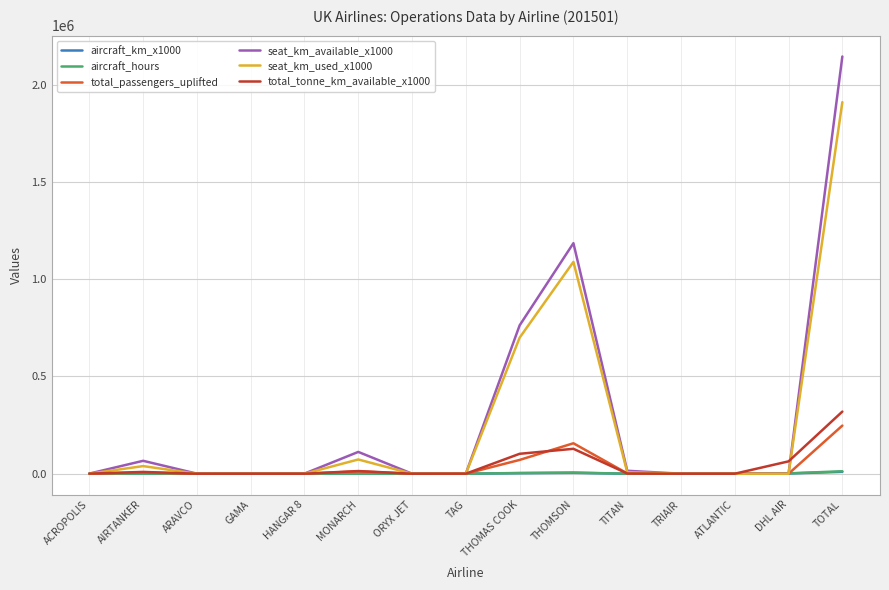

Between THOMSON and TITAN, which series saw the biggest shift?

seat_km_available_x1000